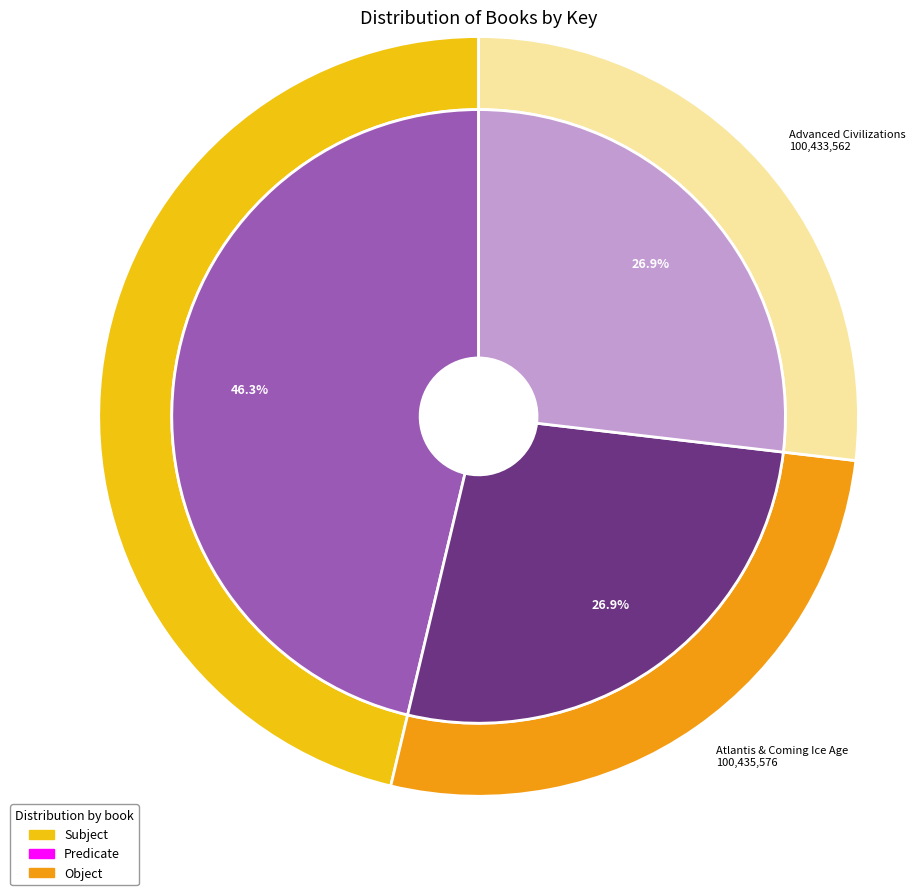

To the nearest percent, what portion does Ancient High Tech represent?

46%